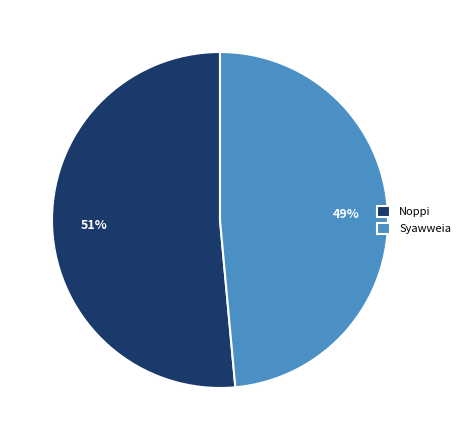

Count the number of slices in the pie.

2